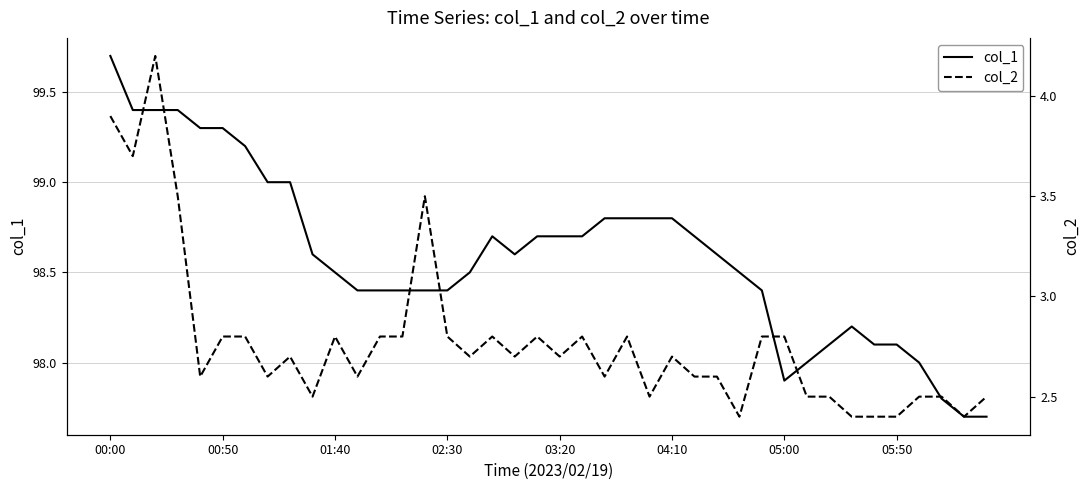

What is the maximum value for col_1?

99.7